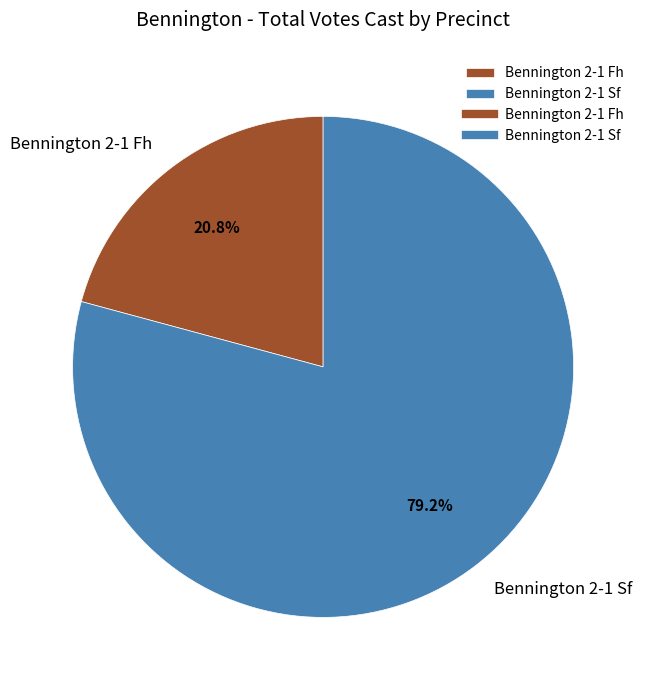

Rank the categories by value from highest to lowest.

Bennington 2-1 Sf, Bennington 2-1 Fh